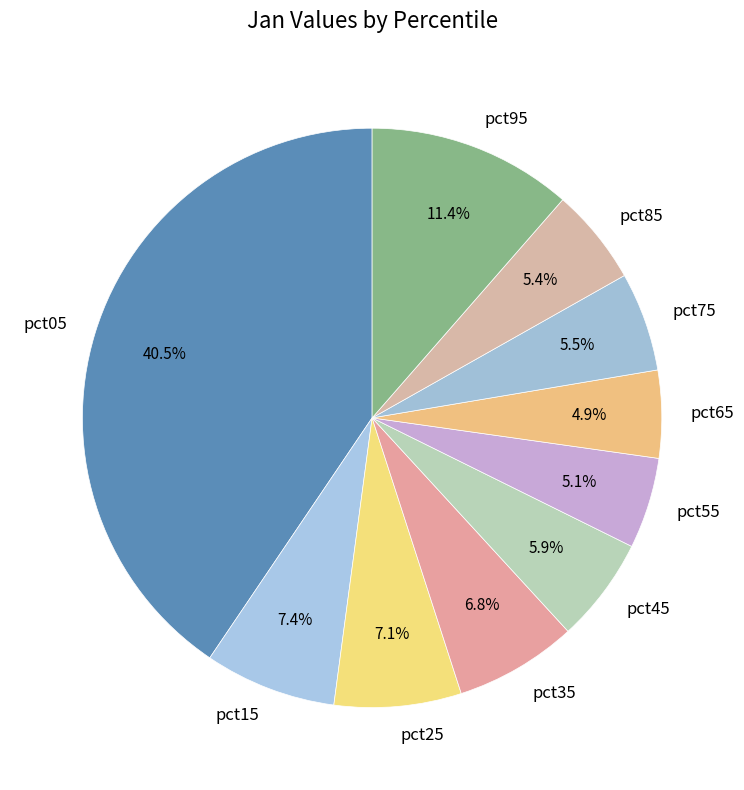

How many slices are in this pie chart?

10